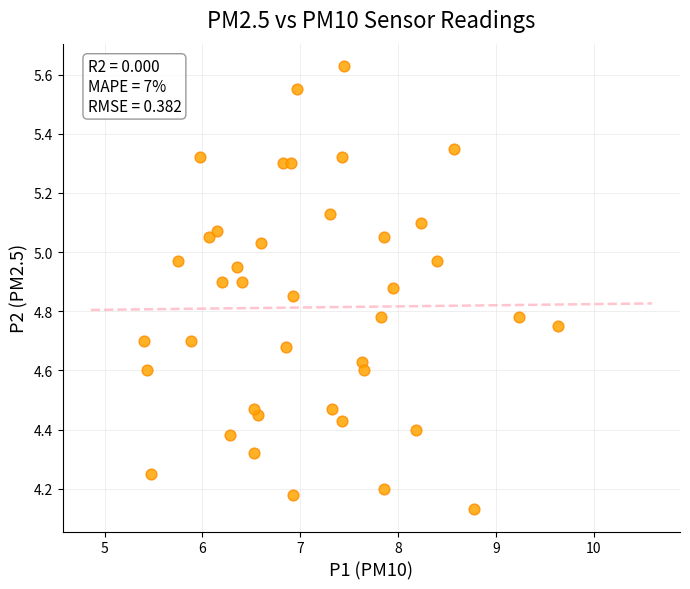

What is the range of Y values (max minus min)?

1.5